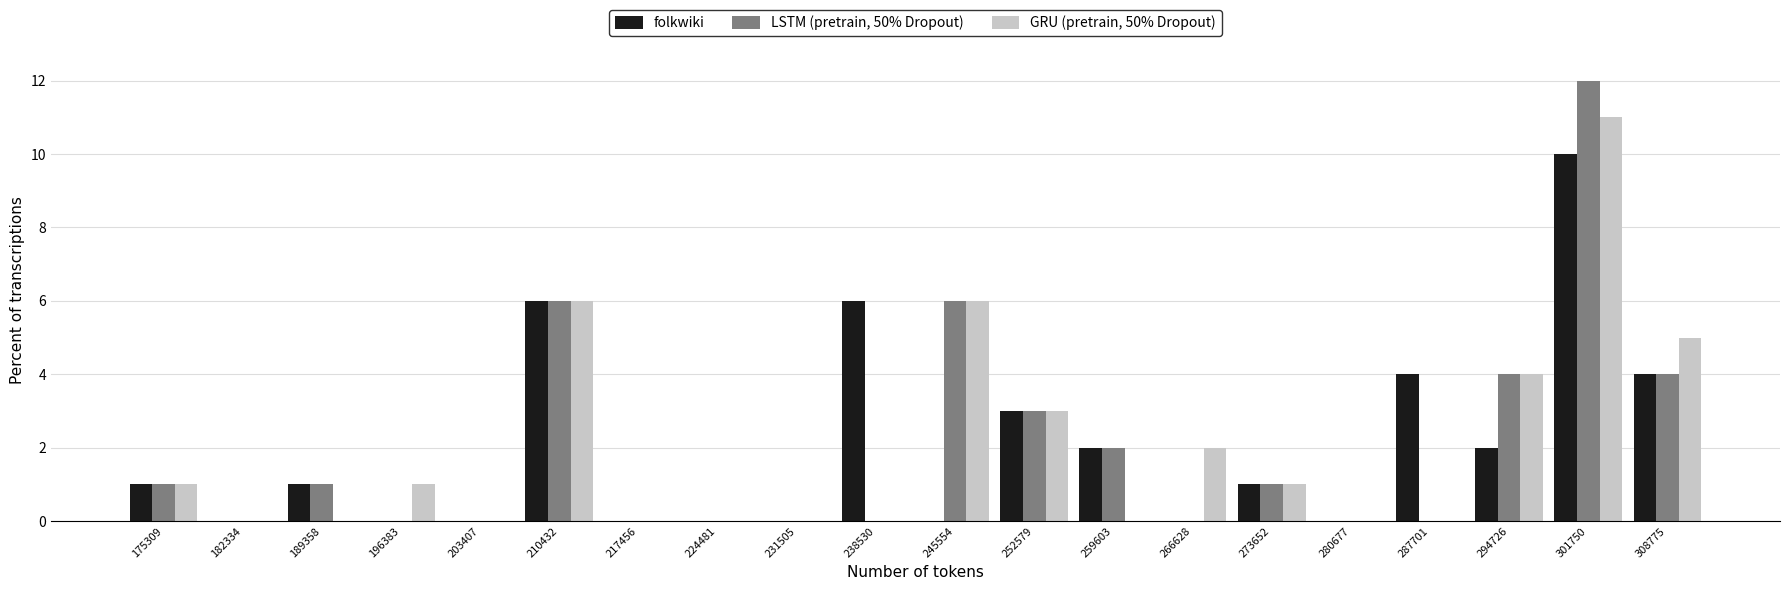

Between 189358 and 287701, which series saw the biggest shift?

folkwiki